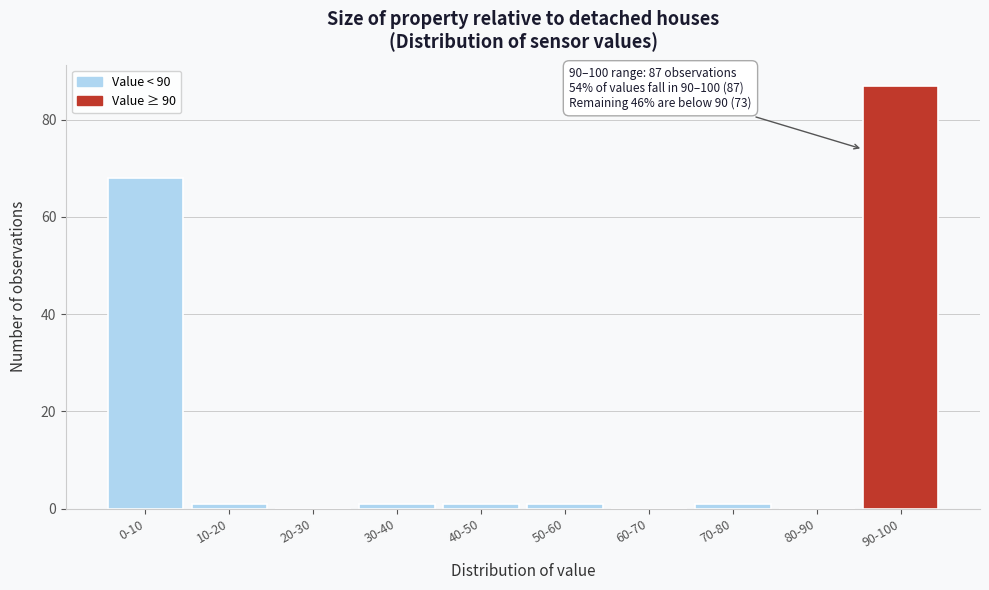

Reading right to left, extract all data points from this chart.

90-100=87	80-90=0	70-80=1	60-70=0	50-60=1	40-50=1	30-40=1	20-30=0	10-20=1	0-10=68